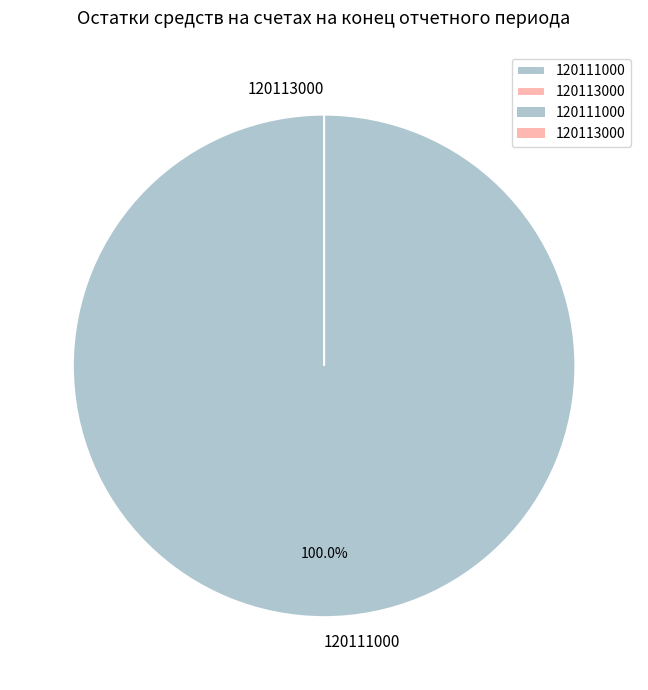

To the nearest percent, what portion does 120111000 represent?

100%